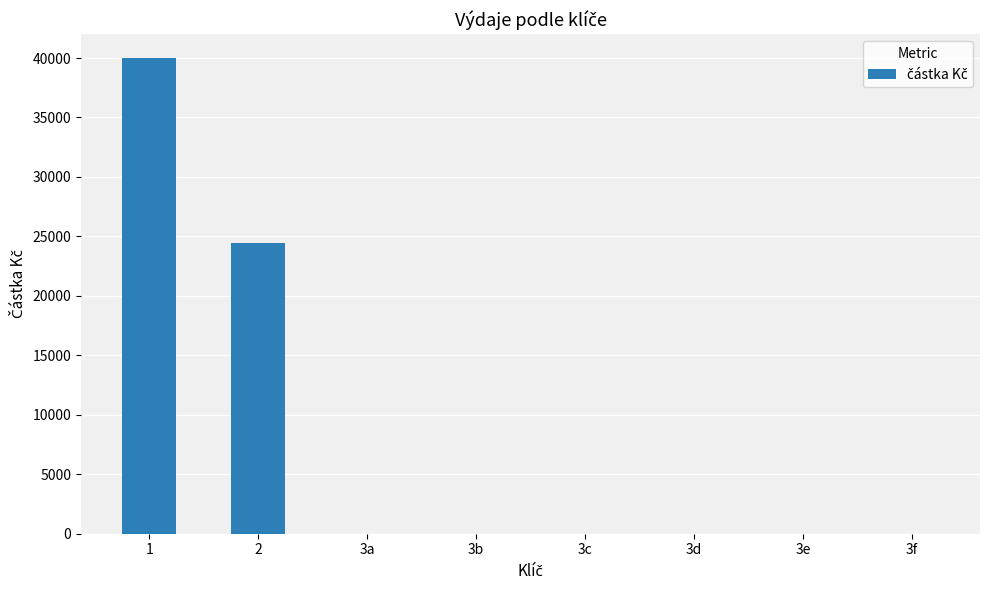

Are the bars horizontal?

No